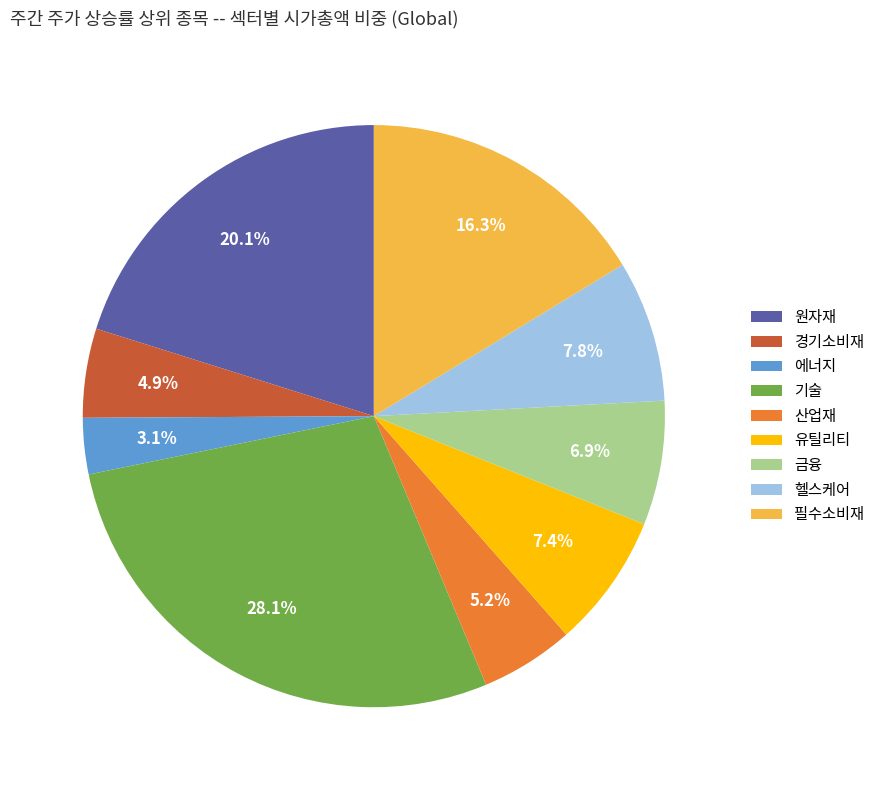

What percentage do 헬스케어 and 필수소비재 together represent?

24.1%